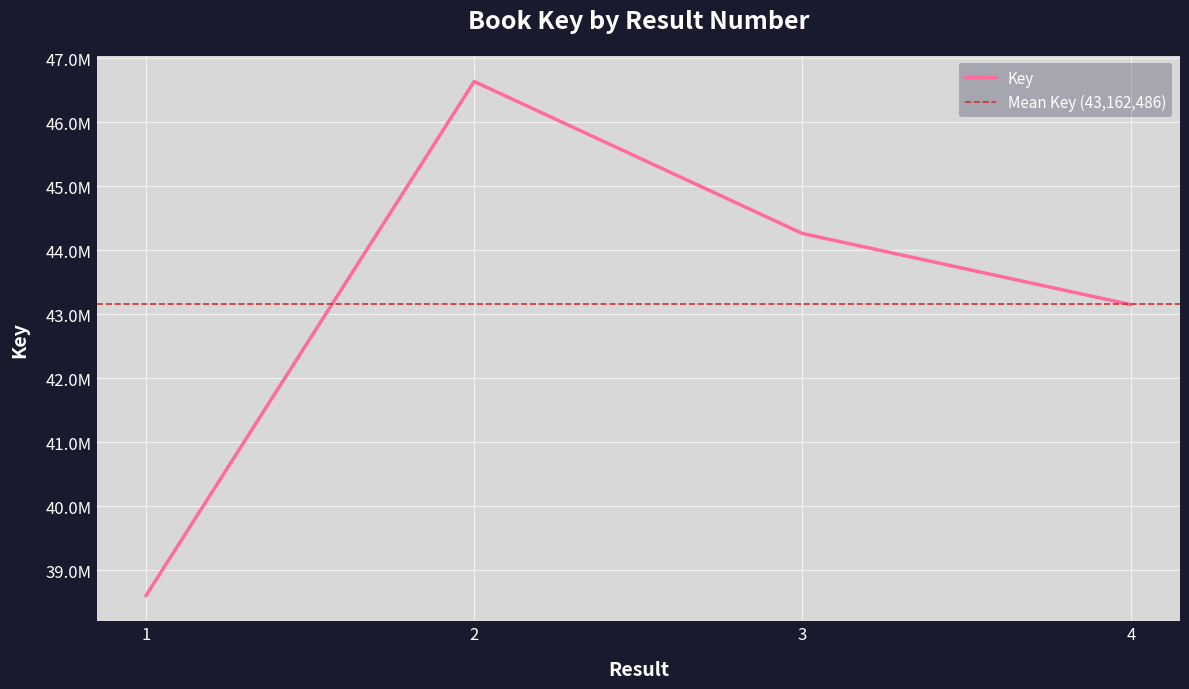

Read the value at 2, to the nearest 10.

46635120